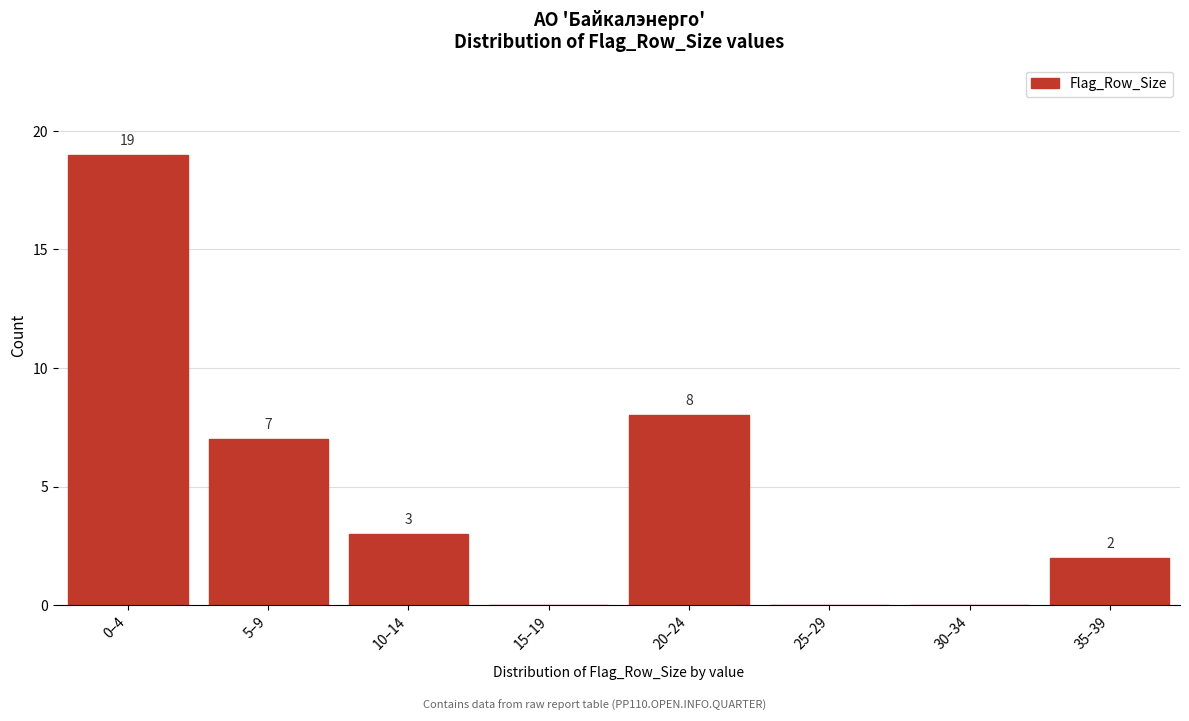

Reading left to right, extract all data points from this chart.

0–4=19	5–9=7	10–14=3	15–19=0	20–24=8	25–29=0	30–34=0	35–39=2